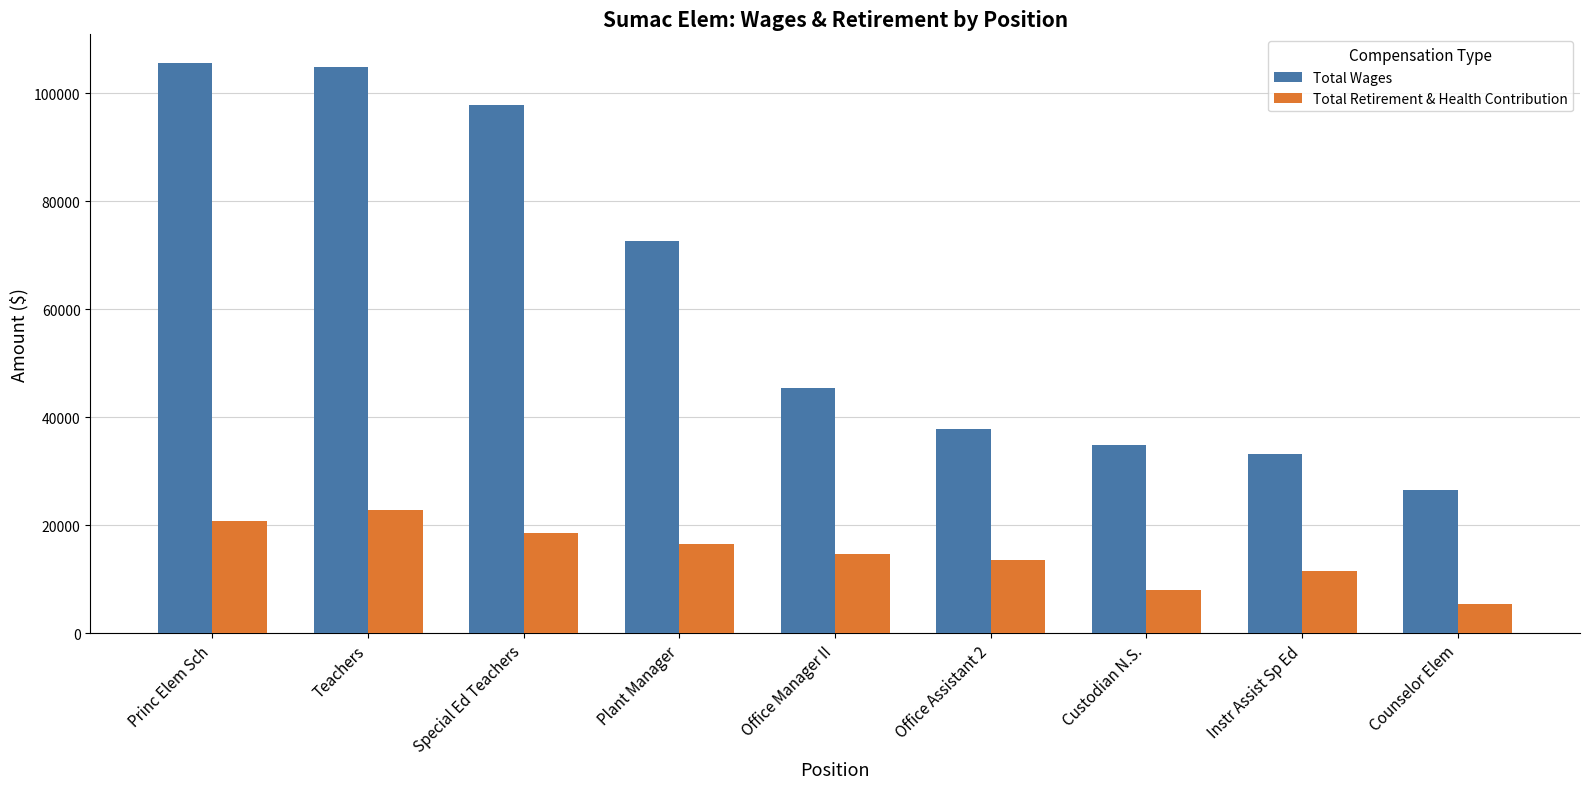

At which label does Total Retirement & Health Contribution first exceed 14614?

Princ Elem Sch